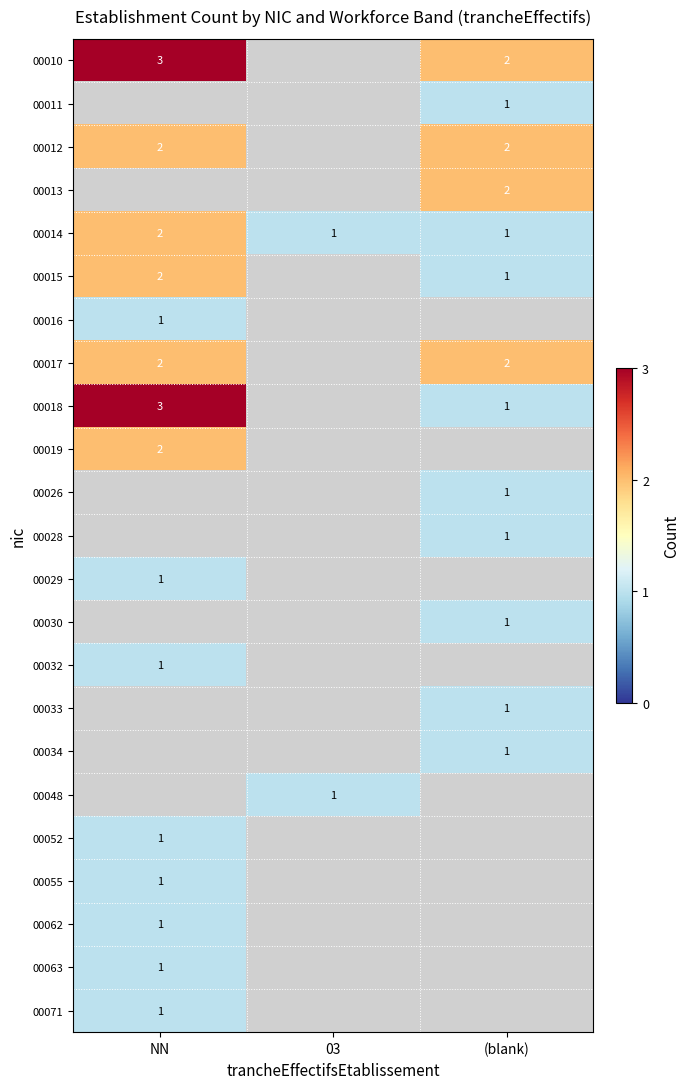

Is it true that 00011 equals 1 at (blank)?

True